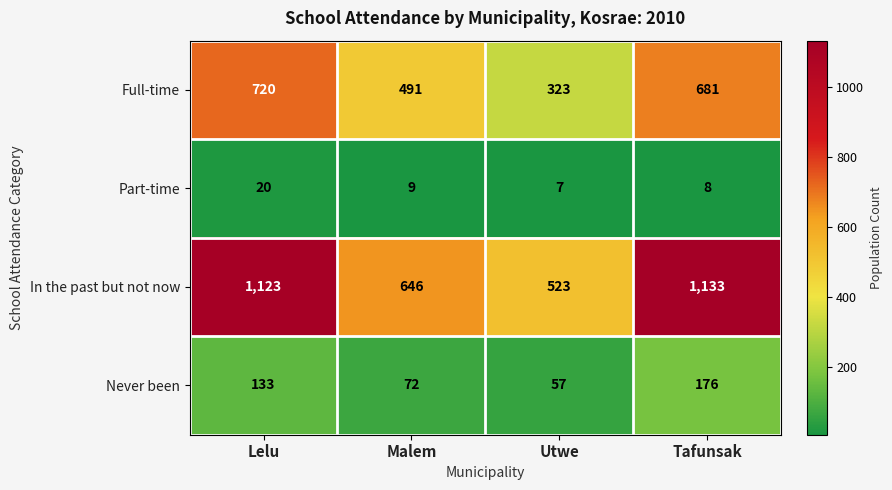

How many categories are shown in the chart?

4